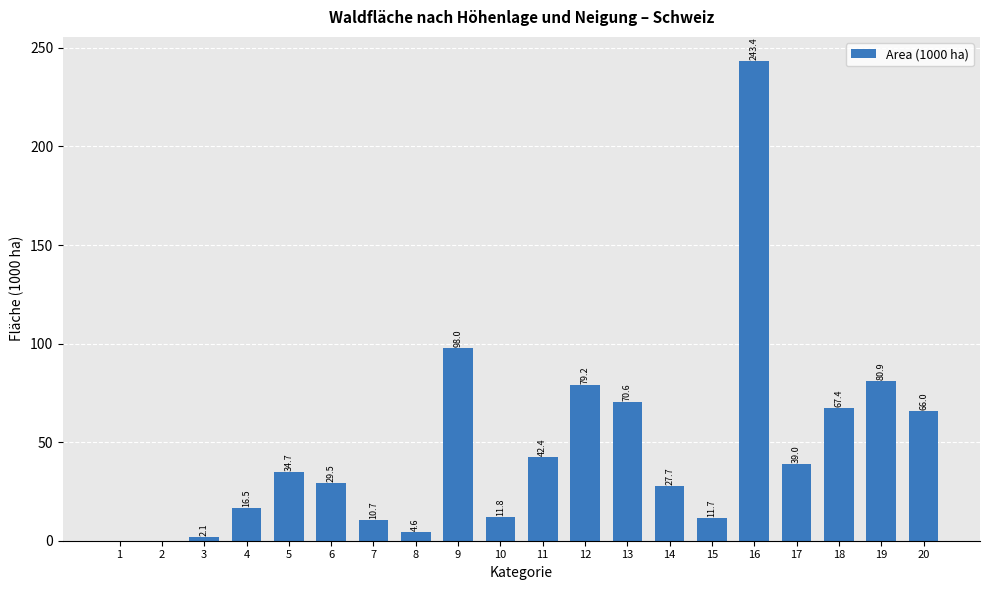

Is it true that the value at 6 is 51.1?

False